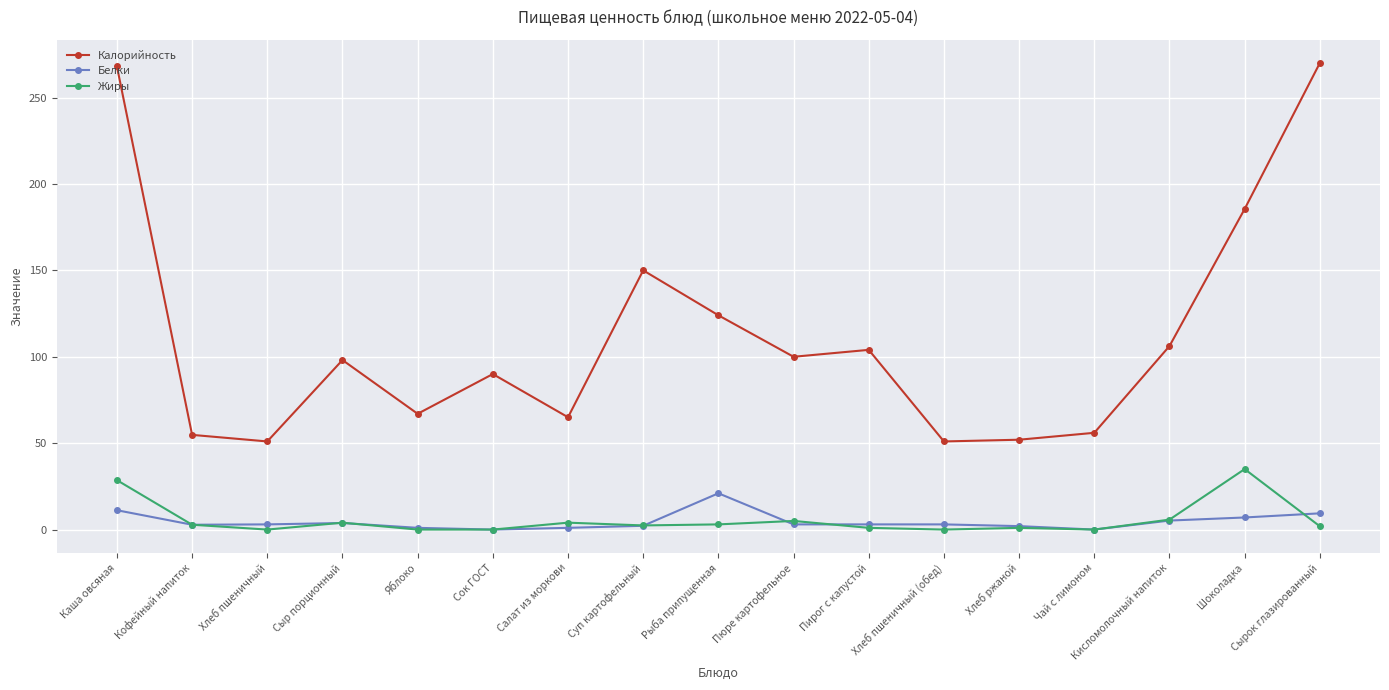

What is the label of the 2nd point from the left?

Кофейный напиток